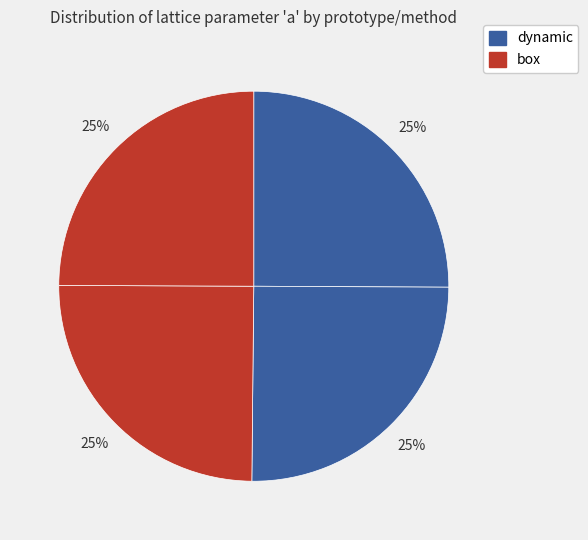

To the nearest percent, what is the average slice percentage?

25%